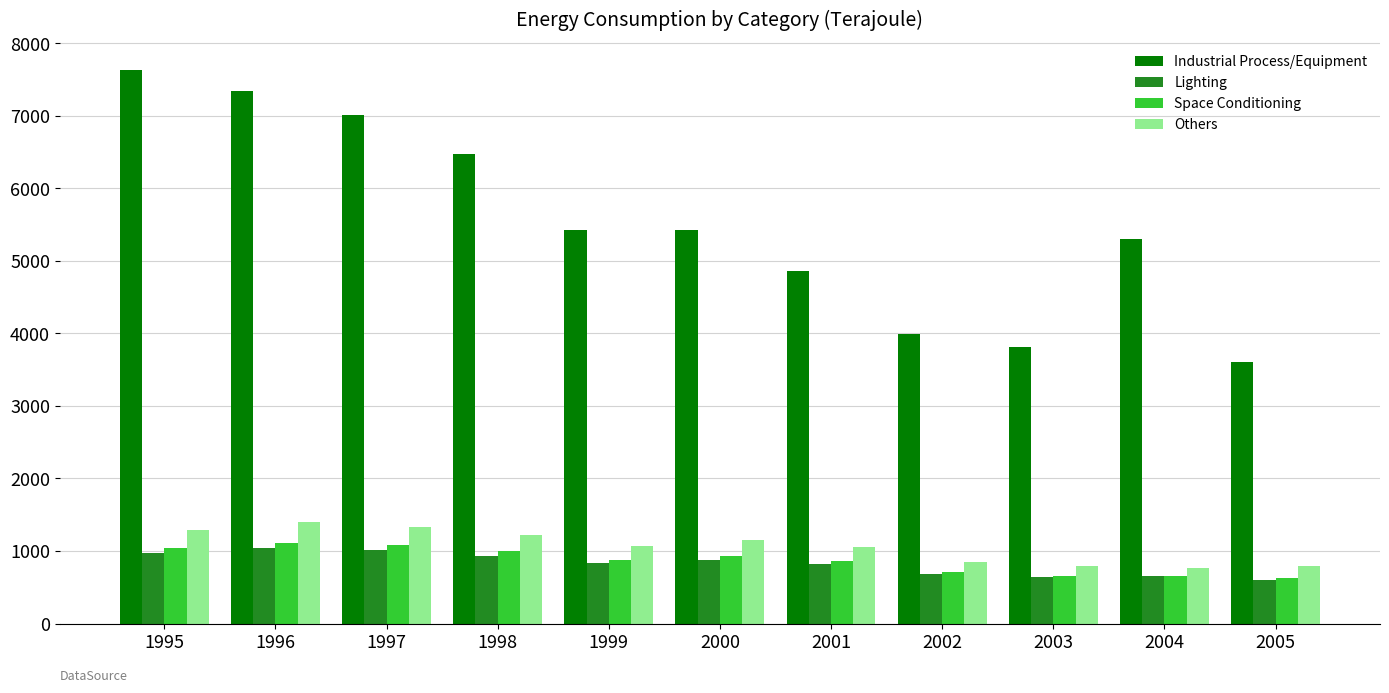

What is the difference between the highest and lowest values at 1999?

4601